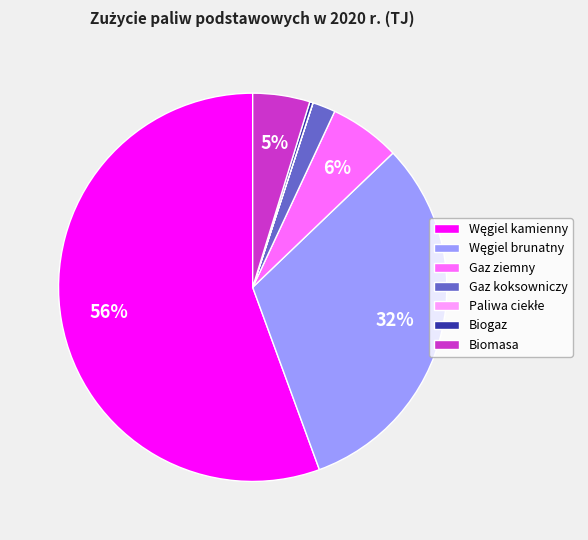

What is the ratio of the value at Gaz koksowniczy to the value at Biomasa?

0.4